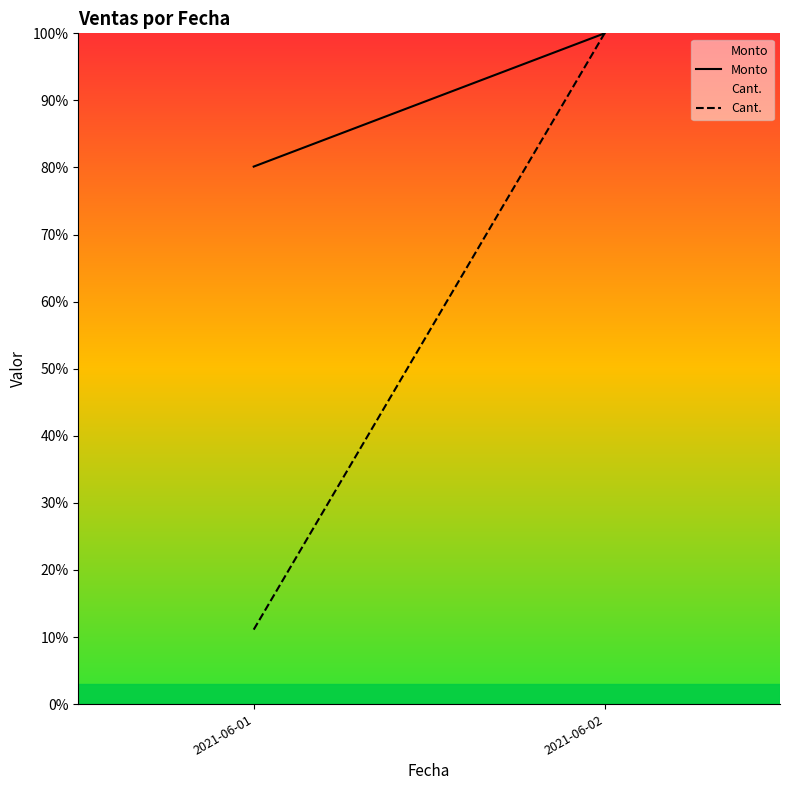

Between 2021-06-01 and 2021-06-02, which is larger?

2021-06-02